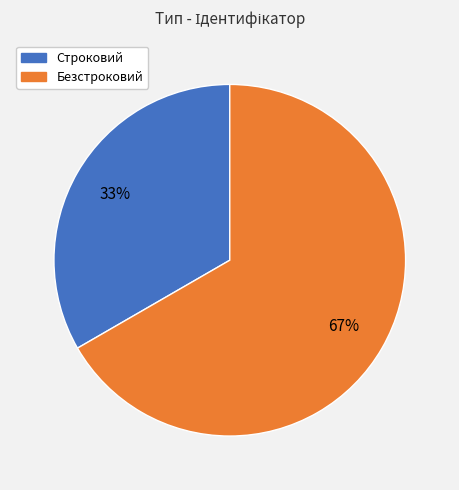

To the nearest percent, what is the average slice percentage?

50%